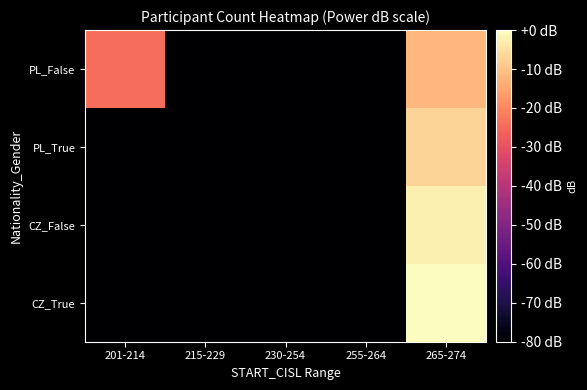

Reading right to left, what are all the values shown in this chart?

CZ_True: 265-274=0.0	255-264=-80.0	230-254=-80.0	215-229=-80.0	201-214=-80.0
CZ_False: 265-274=-2.5	255-264=-80.0	230-254=-80.0	215-229=-80.0	201-214=-80.0
PL_True: 265-274=-7.2	255-264=-80.0	230-254=-80.0	215-229=-80.0	201-214=-80.0
PL_False: 265-274=-12.0	255-264=-80.0	230-254=-80.0	215-229=-80.0	201-214=-24.1